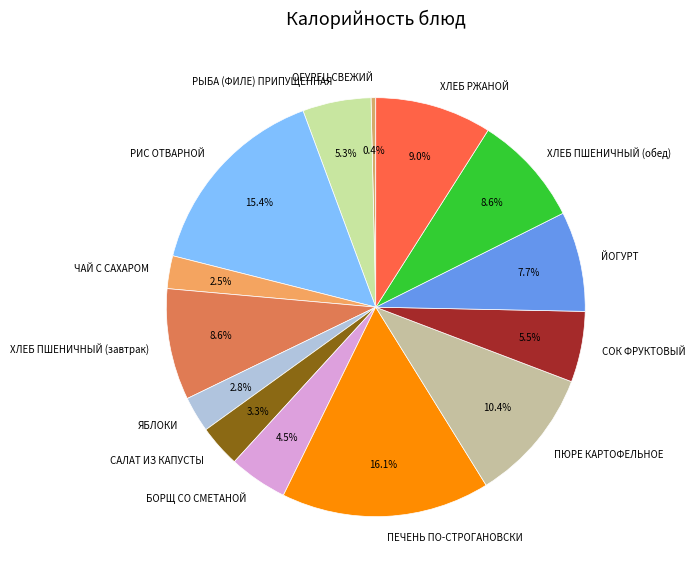

To the nearest percent, what is the combined percentage of СОК ФРУКТОВЫЙ and РИС ОТВАРНОЙ?

21%